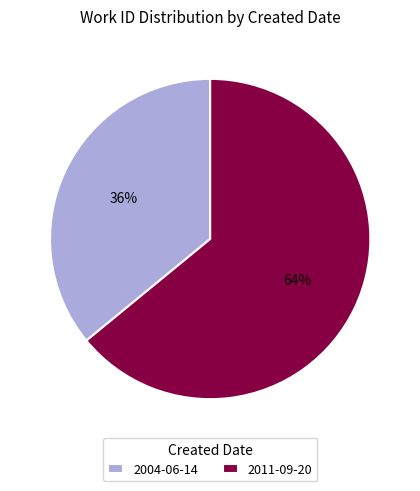

What percentage is the 2004-06-14 slice, to the nearest percent?

36%